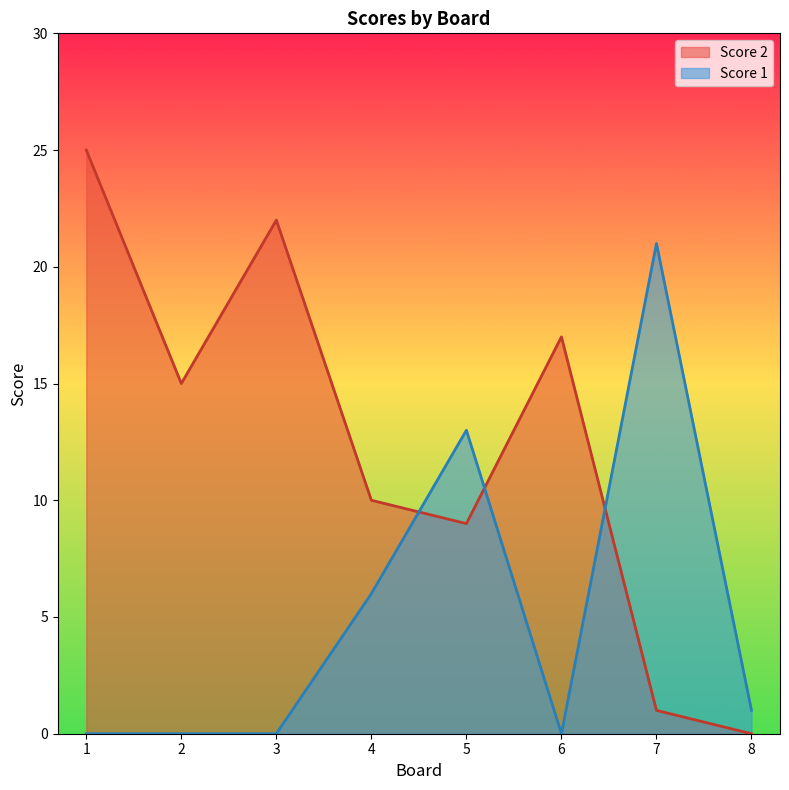

At which label is Score 2 closest to 12?

4